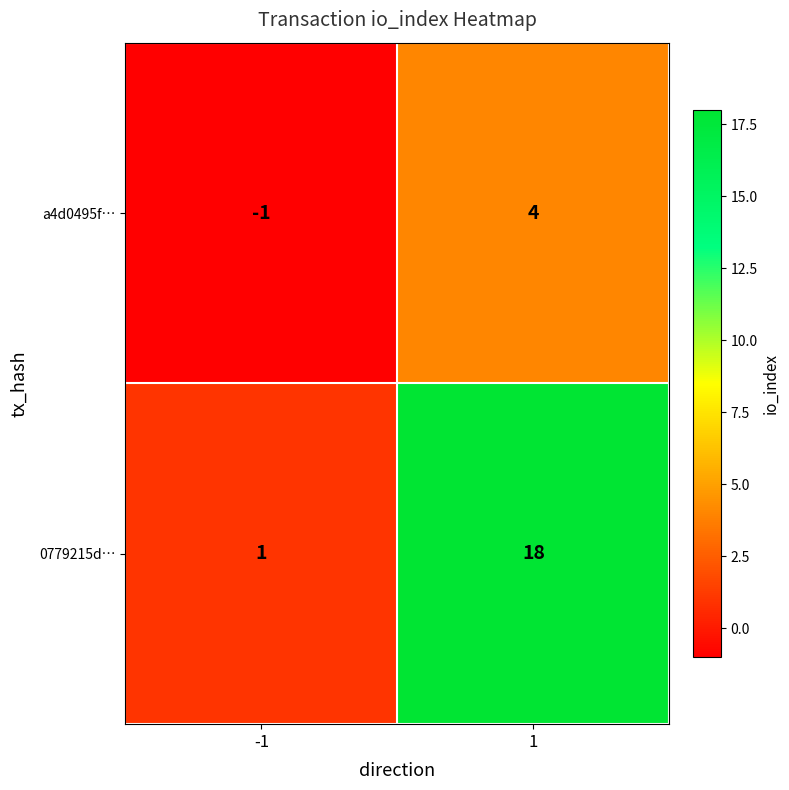

Between -1 and 1, which series saw the biggest shift?

0779215d…